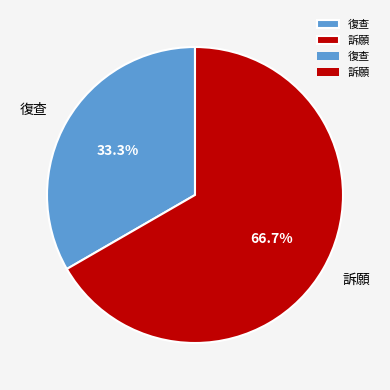

Is the sum of 復查 and 訴願 greater than half?

Yes